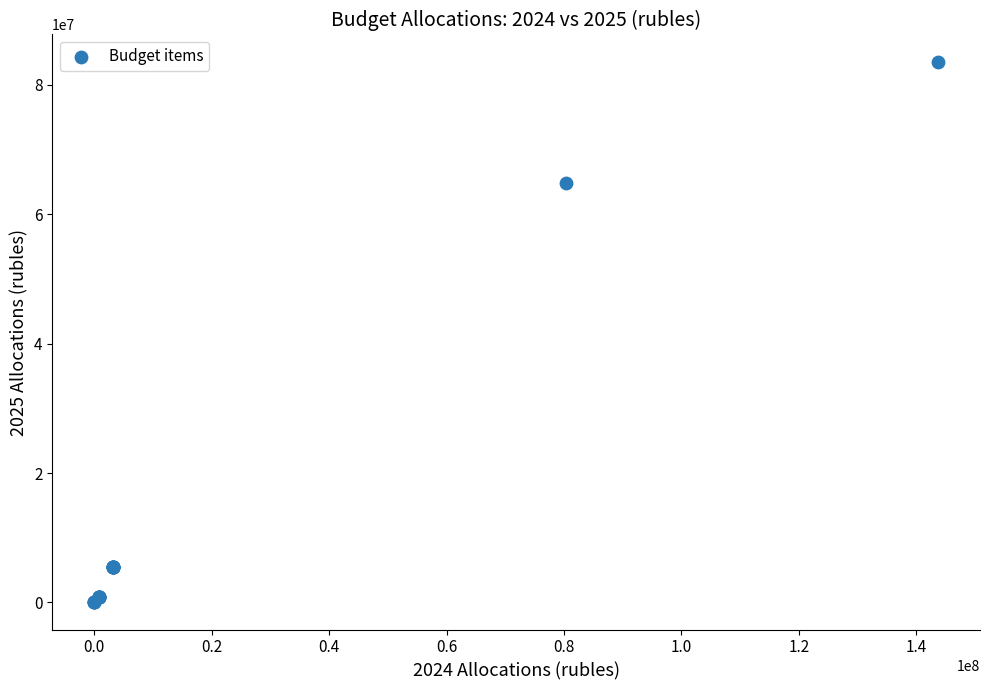

What Y value in the scatter plot is closest to 41808969?

64867176.9